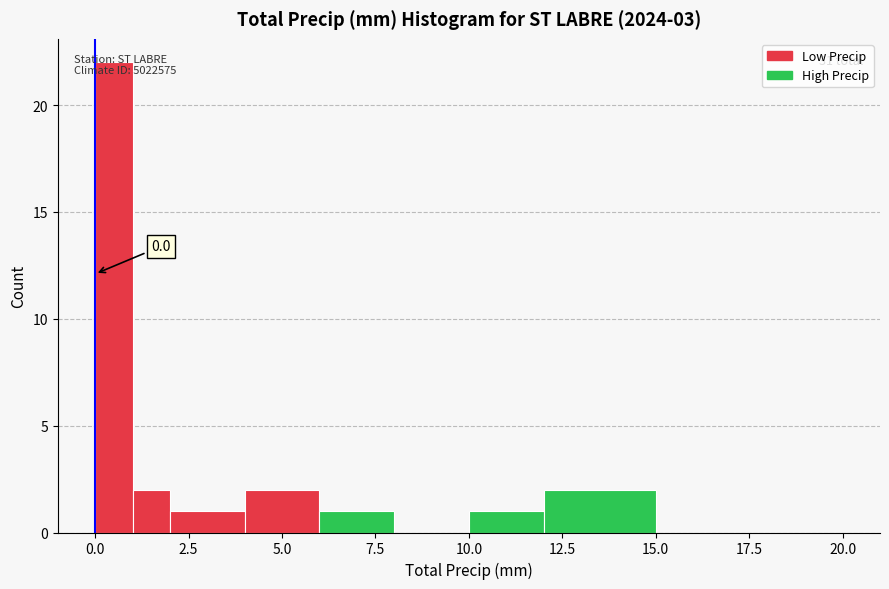

Around what value on the x-axis is the tallest bar? Give the approximate position of its centre, as read against the axis.

0.5